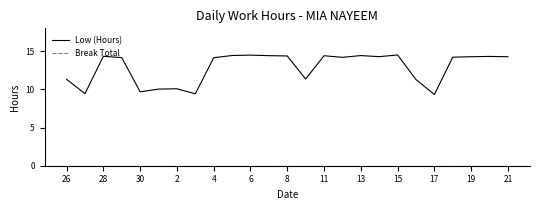

Which series has the largest total across all categories?

Low (Hours)